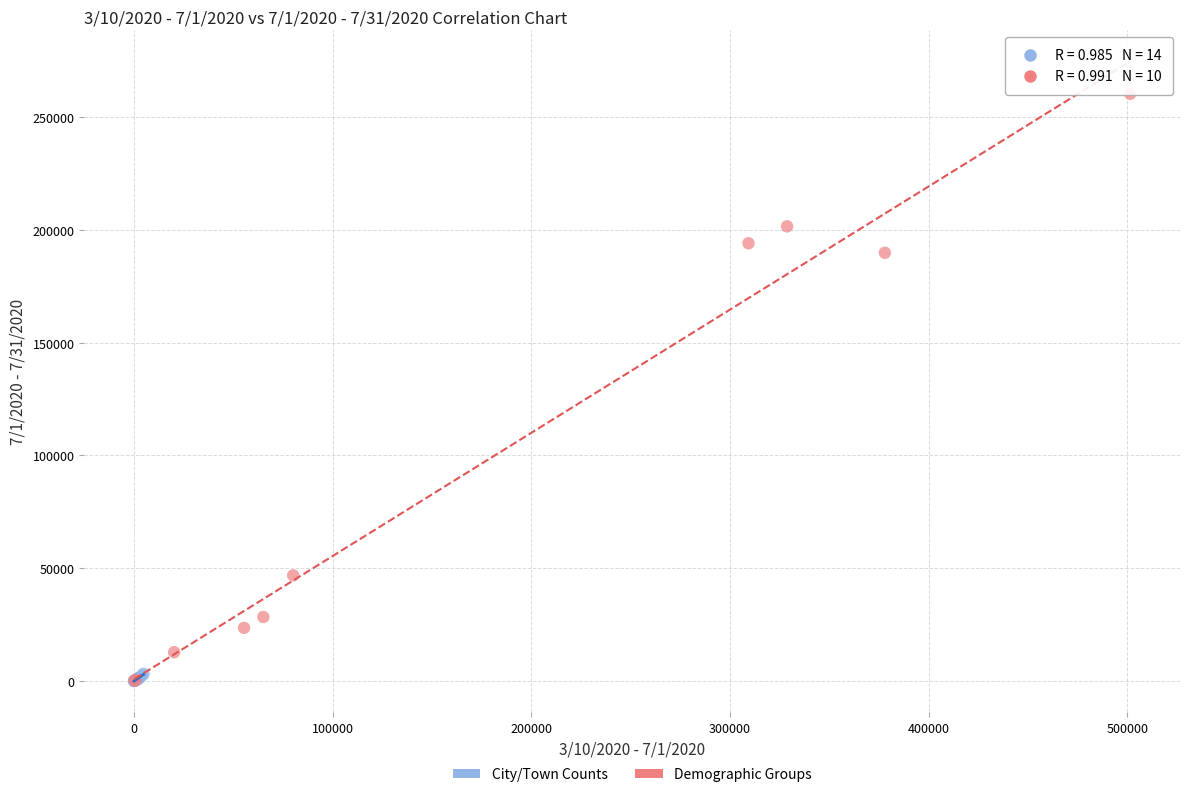

Which series has the largest Y range (max minus min)?

Demographic Groups